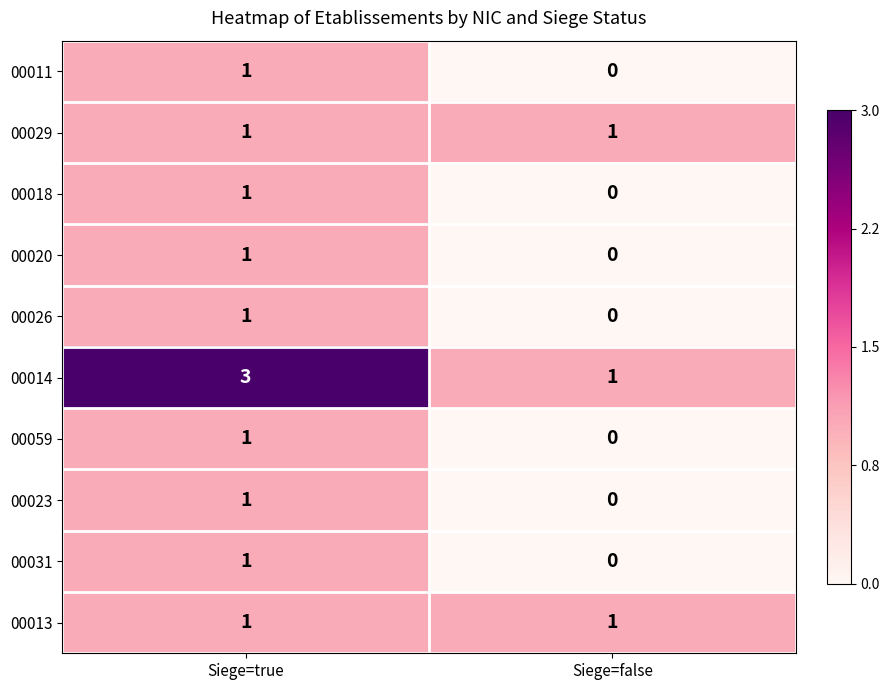

Reading left to right, transcribe all the data shown in this chart.

00011: 1	0
00029: 1	1
00018: 1	0
00020: 1	0
00026: 1	0
00014: 3	1
00059: 1	0
00023: 1	0
00031: 1	0
00013: 1	1